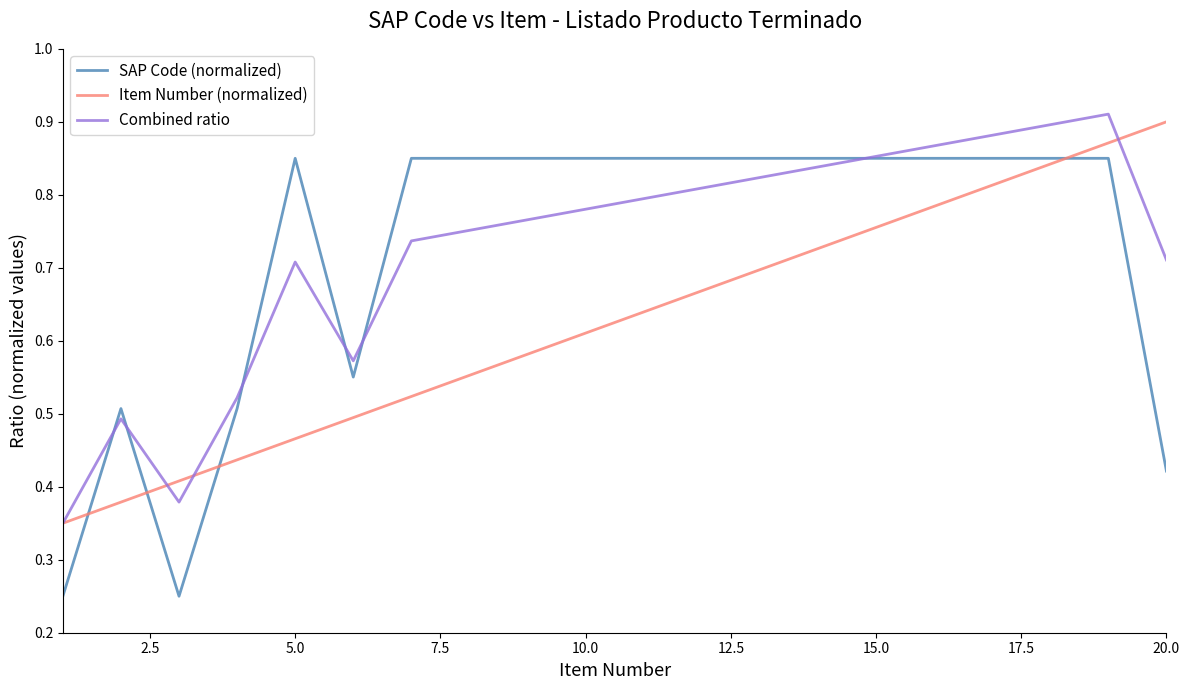

Which series has the widest spread of values?

SAP Code (normalized)